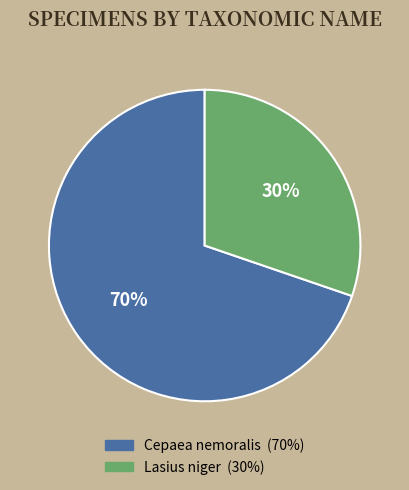

How many segments does this pie chart have?

2